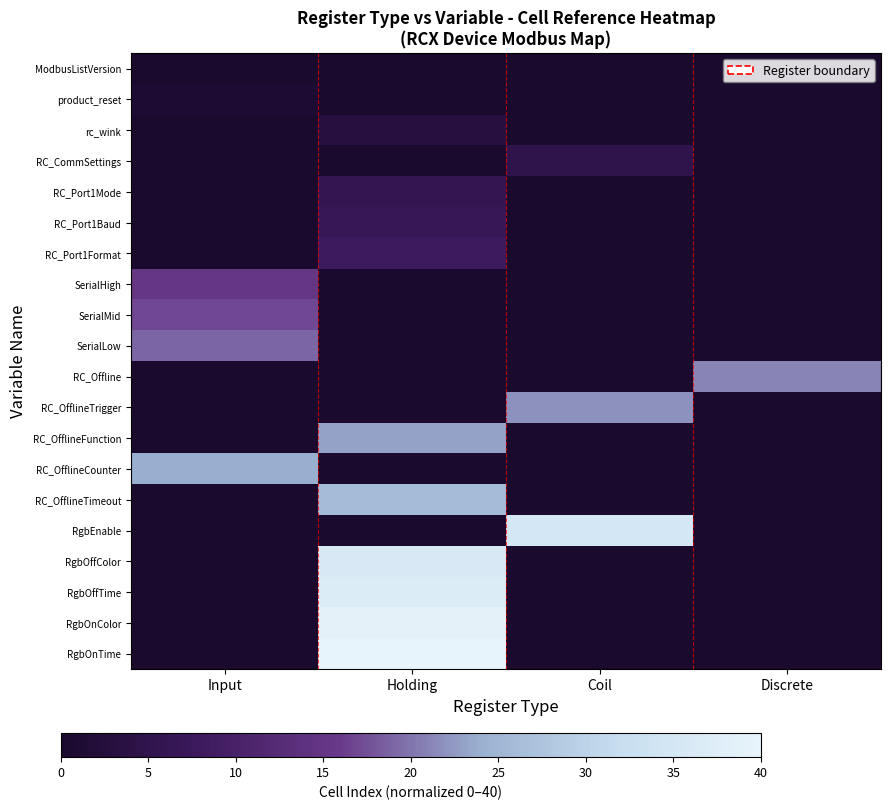

At how many categories does at least one series exceed 0?

4